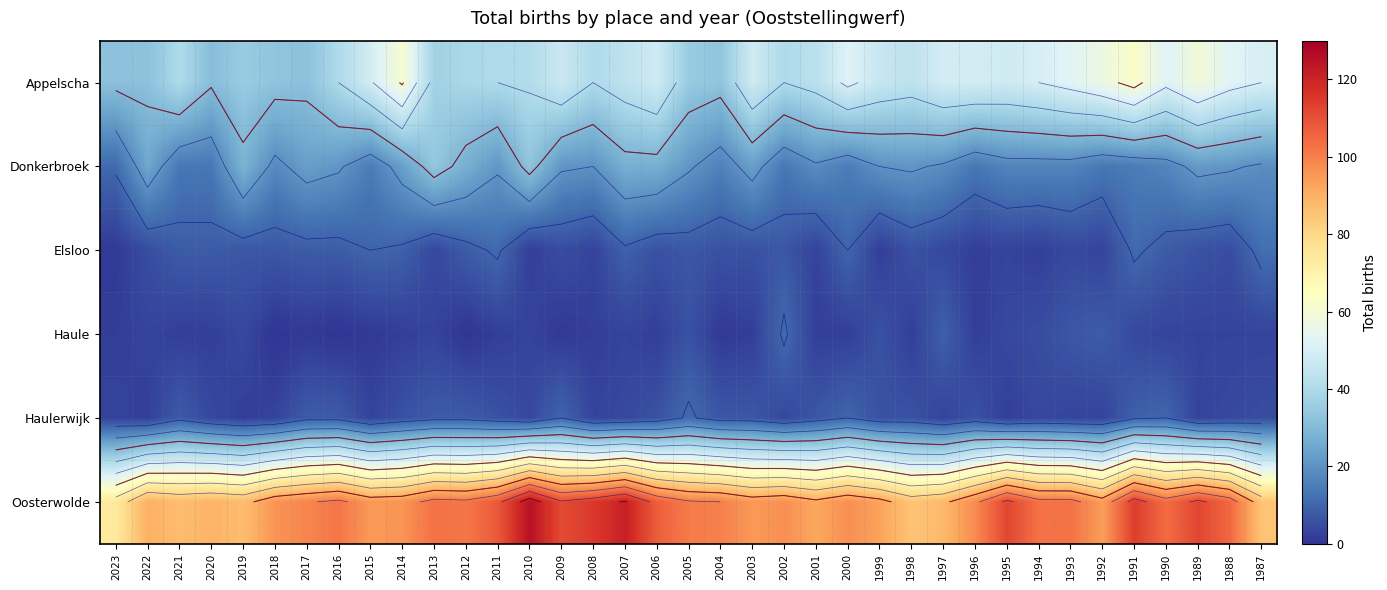

What is the greatest value displayed?

125